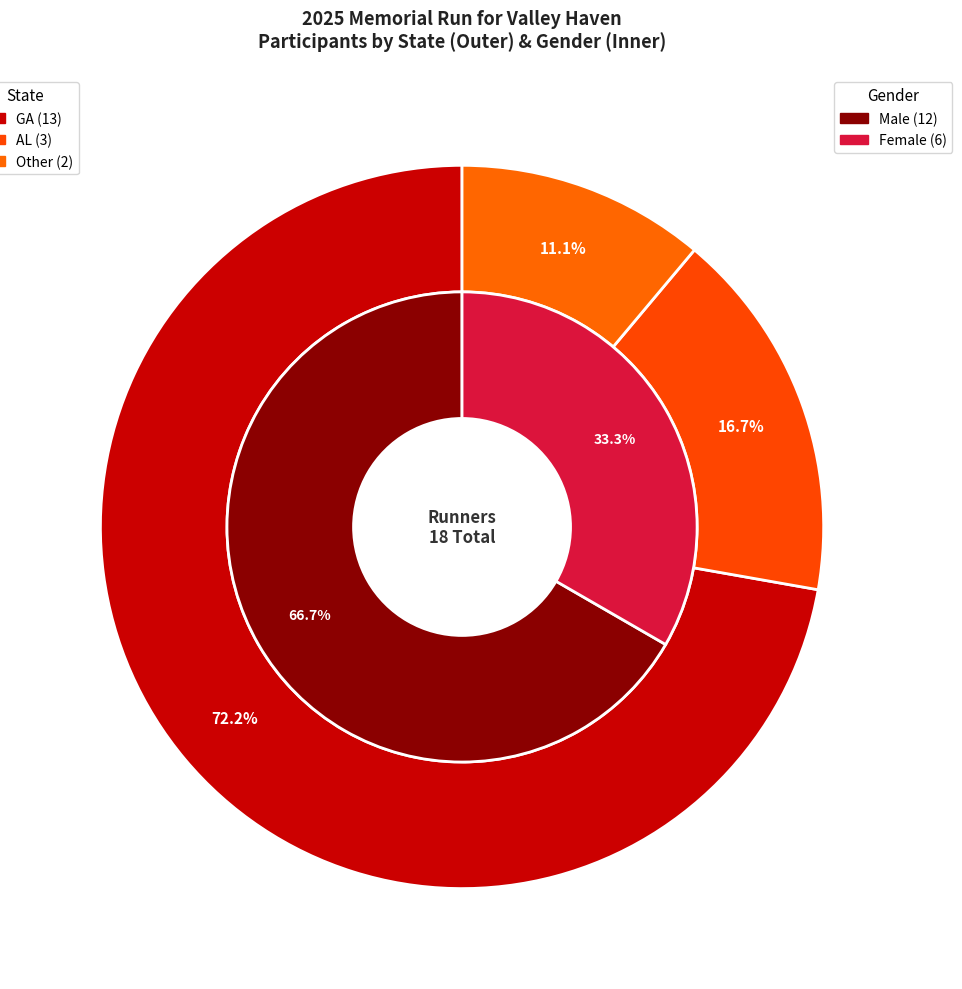

Count the number of slices in the pie.

3